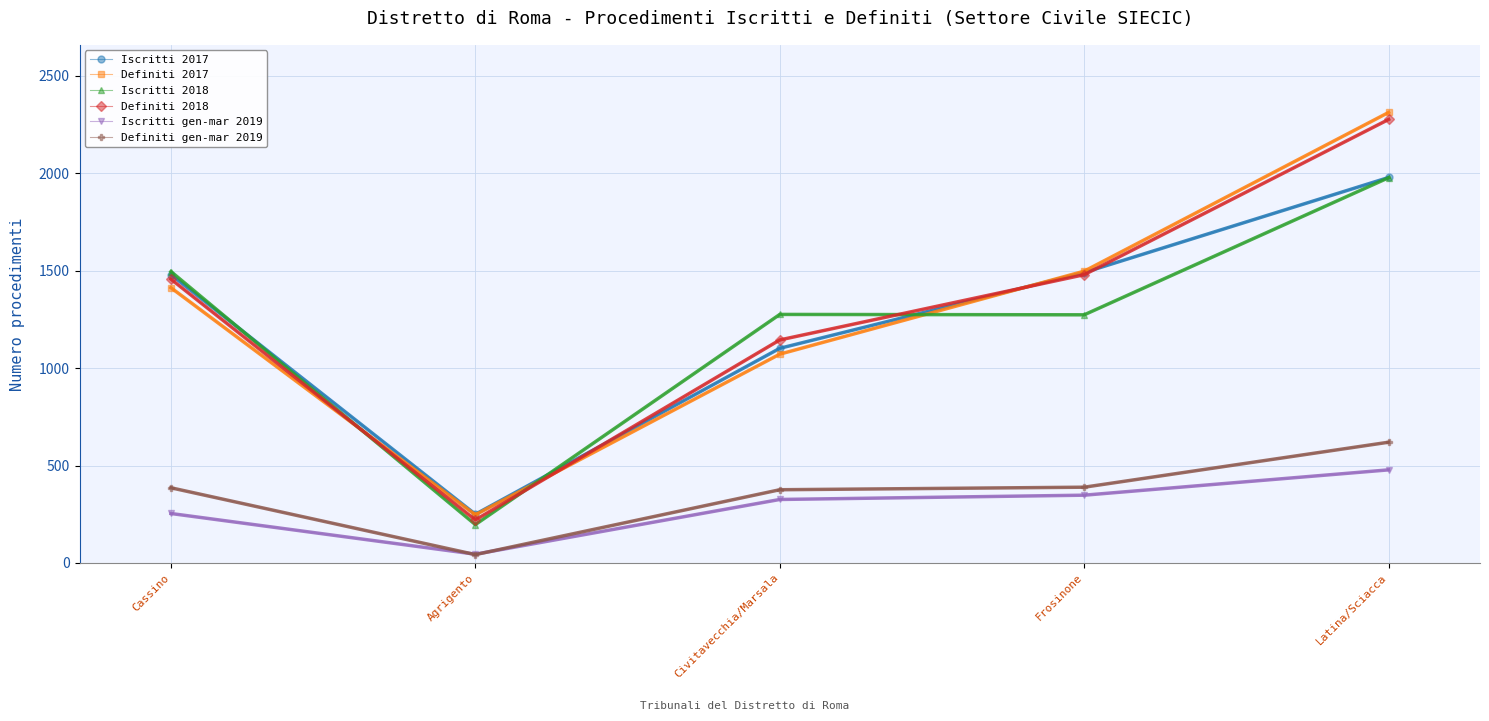

Does the chart display data point markers on the line(s)?

Yes